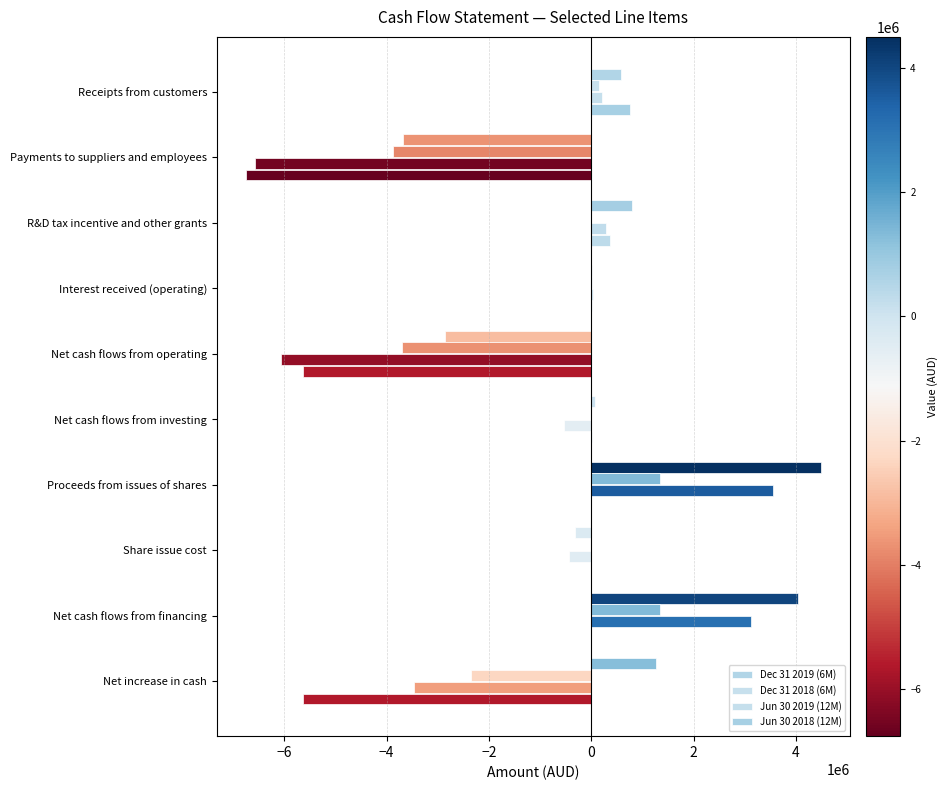

Count the number of data series in this chart.

4